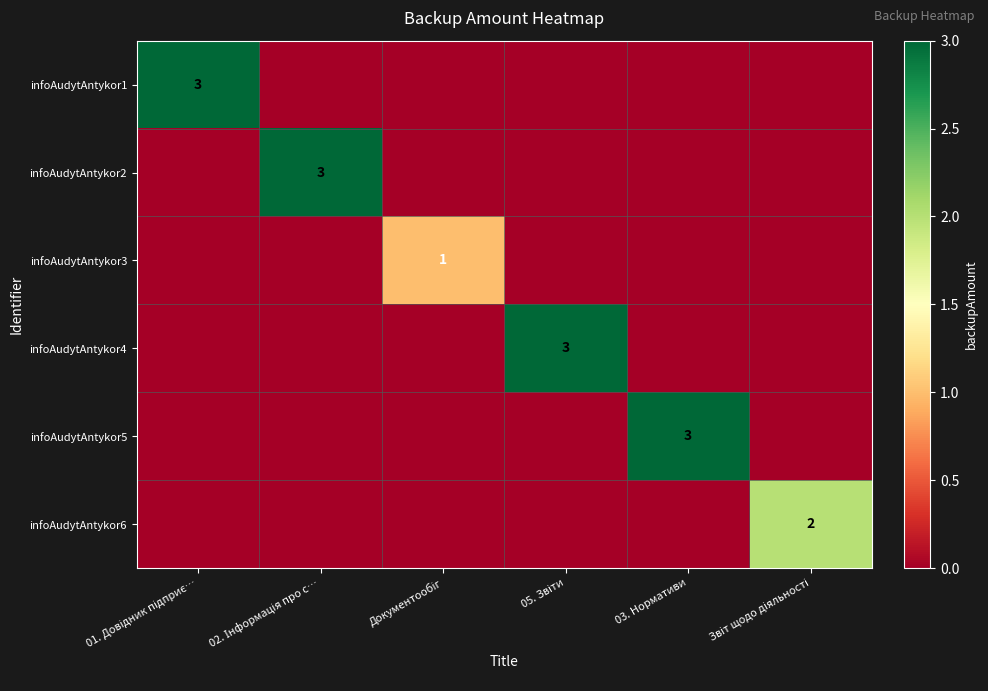

The value of infoAudytAntykor5 at 05. Звіти is 0. True or false?

True